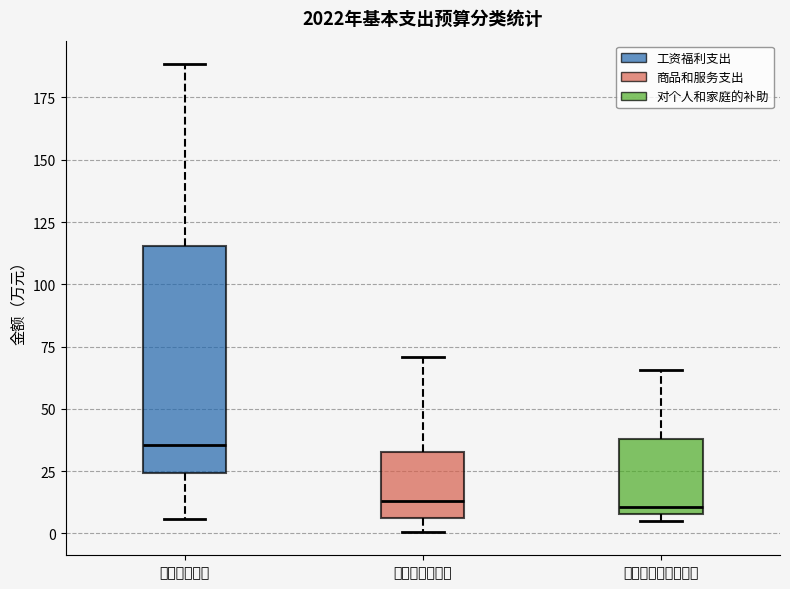

Reading left to right, transcribe this box plot: for each box, give where its median line is, the range the box spans, and where its two whiskers end, as read against the y-axis. The values are not printed on the chart, so give them approximately, as read against the axis.

工资福利支出: median 35, box 25 to 115, whiskers 5 to 190
商品和服务支出: median 15, box 5 to 35, whiskers 0 to 70
对个人和家庭的补助: median 10 (just above the box's lower edge), box 10 to 40, whiskers 5 to 65